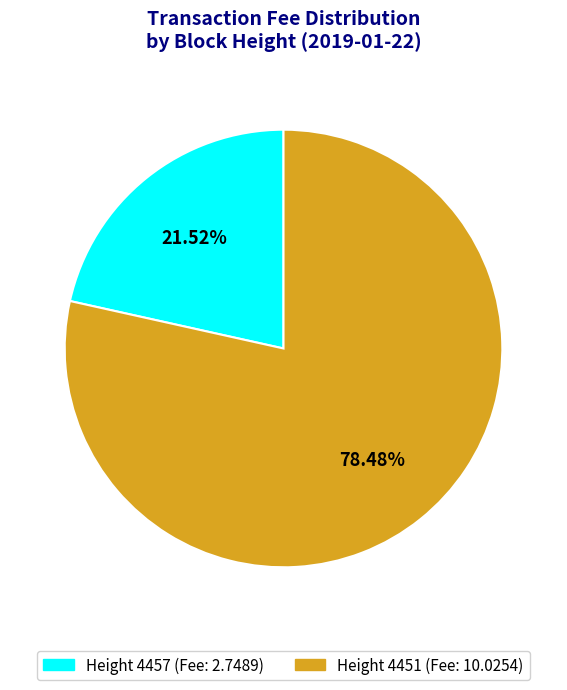

Is there any slice that represents more than half of the pie?

Yes